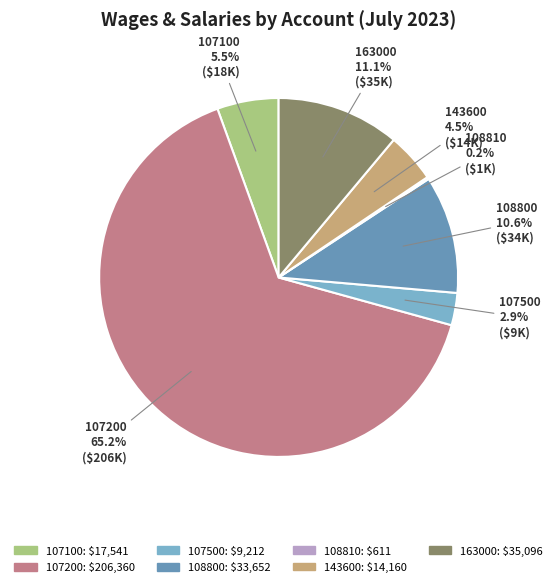

Between 107100 and 163000, which is larger?

163000